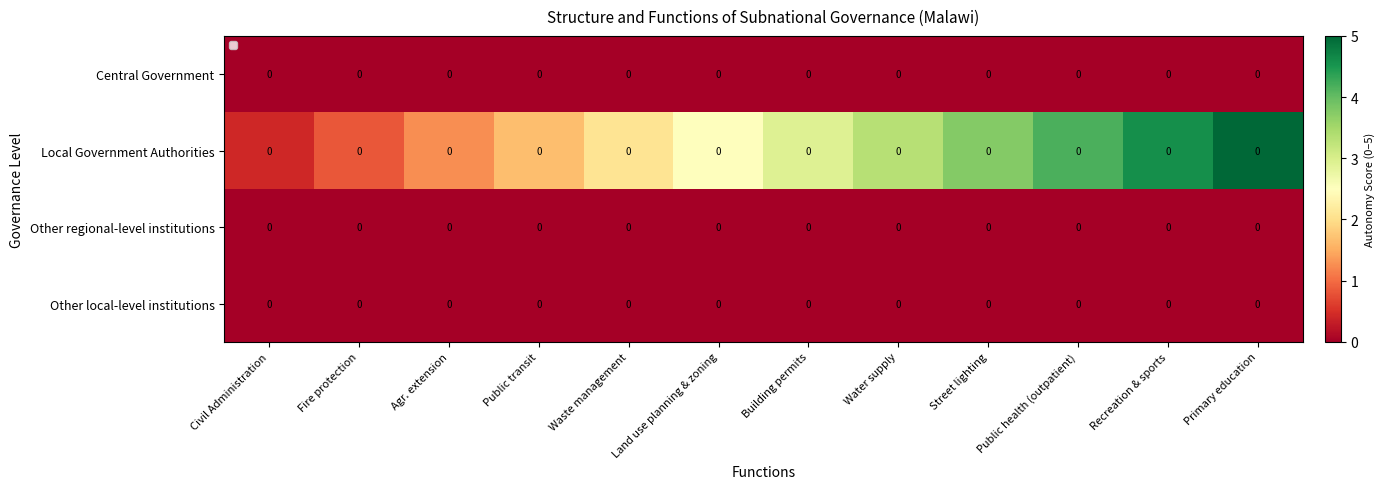

Between Fire protection and Land use planning & zoning, which series saw the biggest shift?

Local Government Authorities